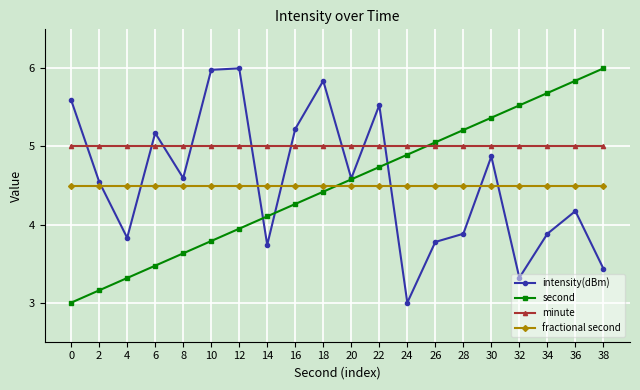

Rank the series at 22 from lowest to highest value.

fractional second, second, minute, intensity(dBm)